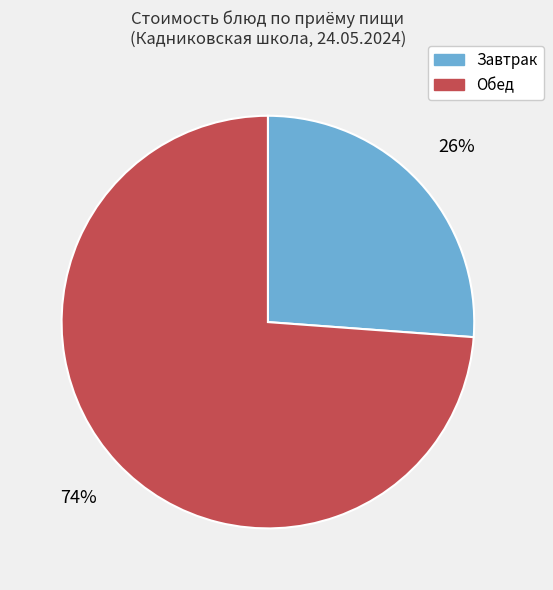

To the nearest percent, what percentage of the pie is Завтрак?

26%